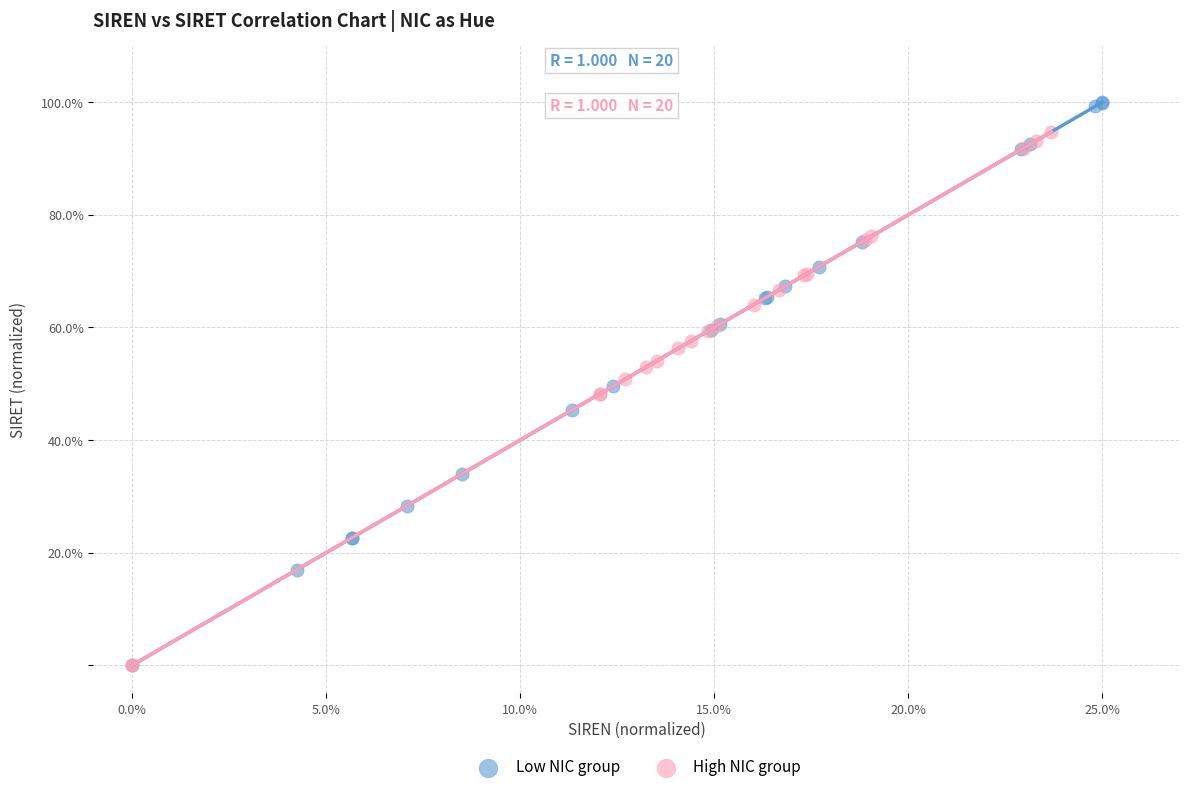

Which series reaches the maximum Y coordinate?

Low NIC group